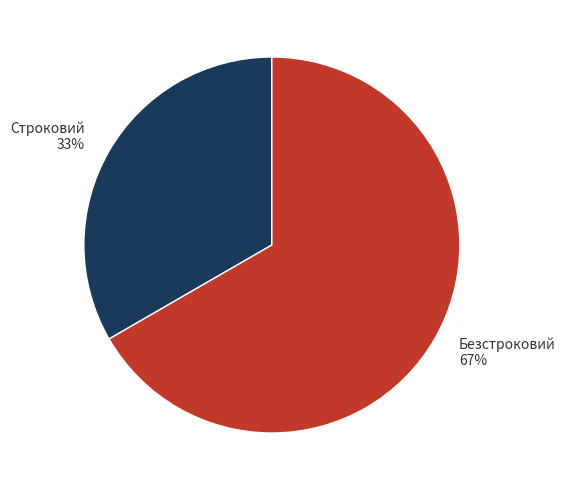

How many slices are in this pie chart?

2